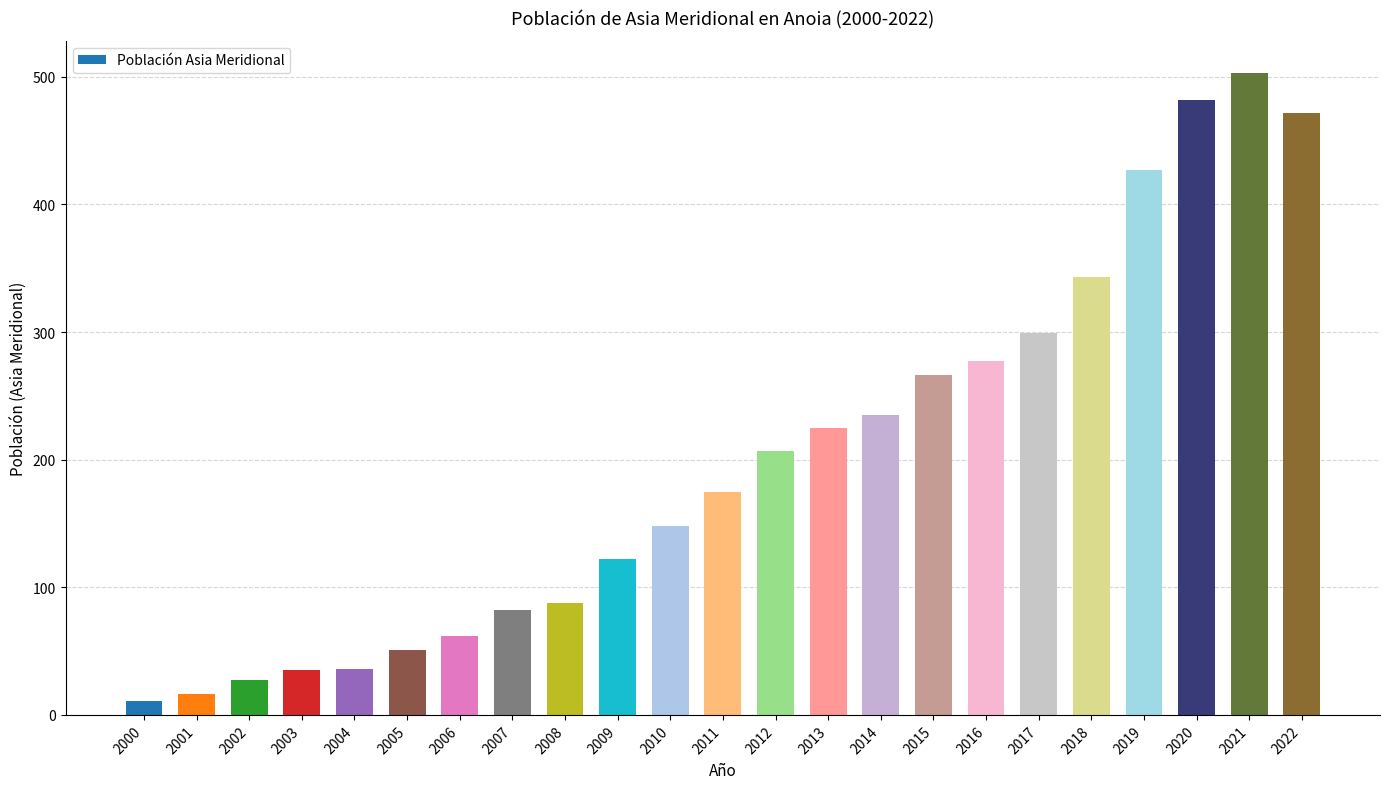

True or false: the data shows 299 at 2017.

True